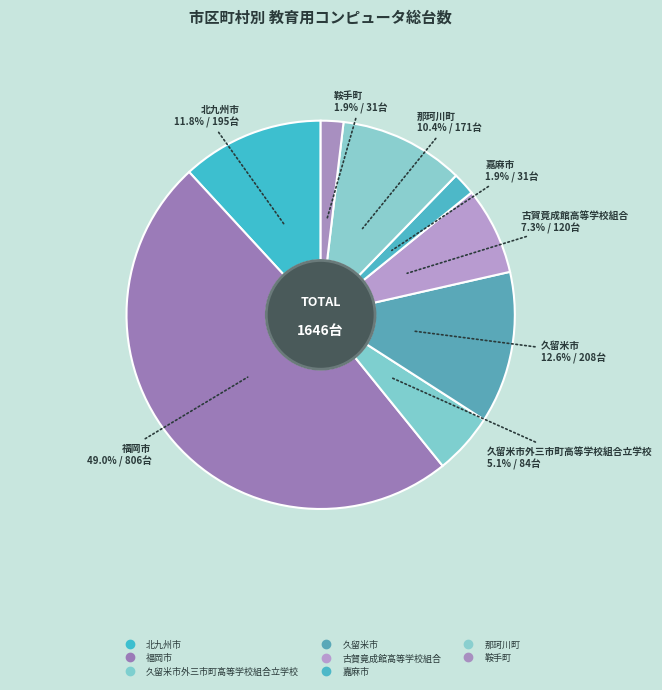

Count the number of slices in the pie.

8